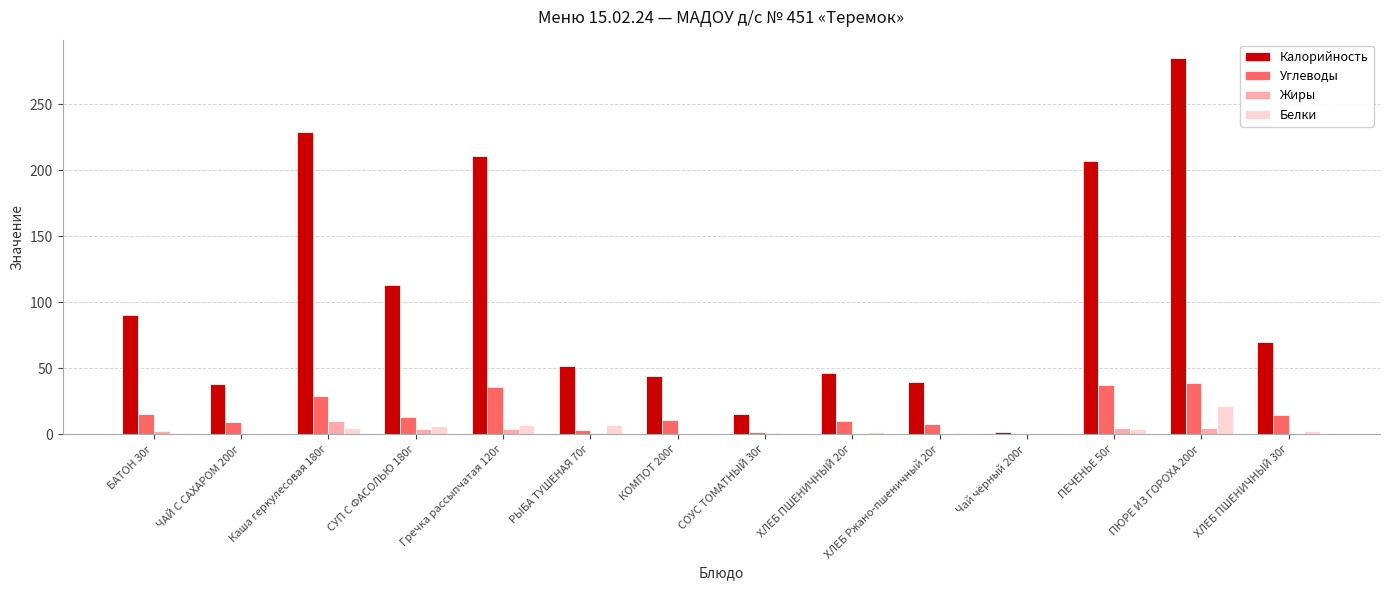

What is the sum of all Белки values?

57.4